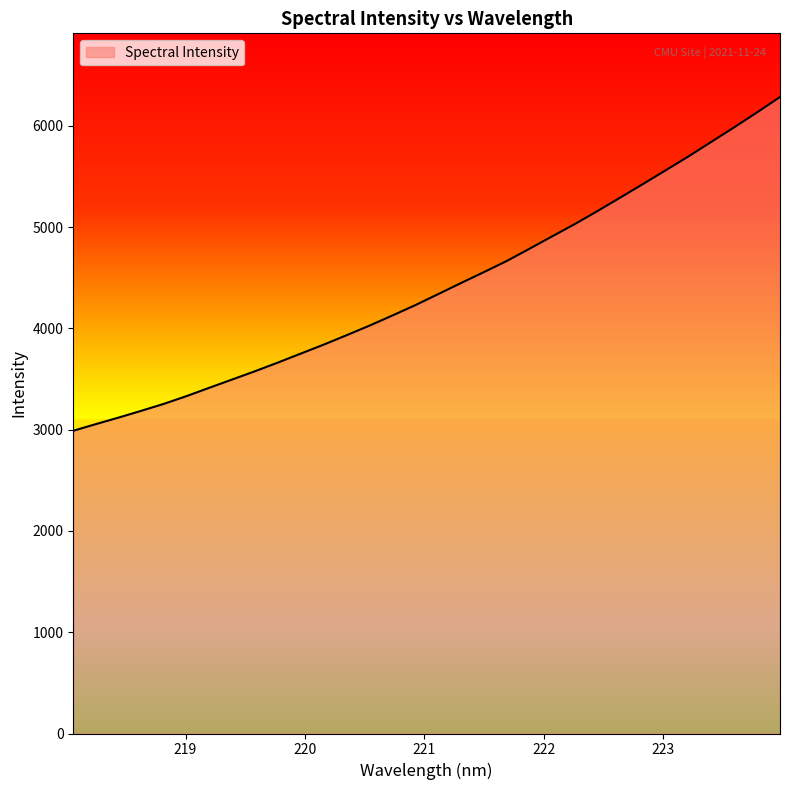

What is the sum of all values?

141185.3